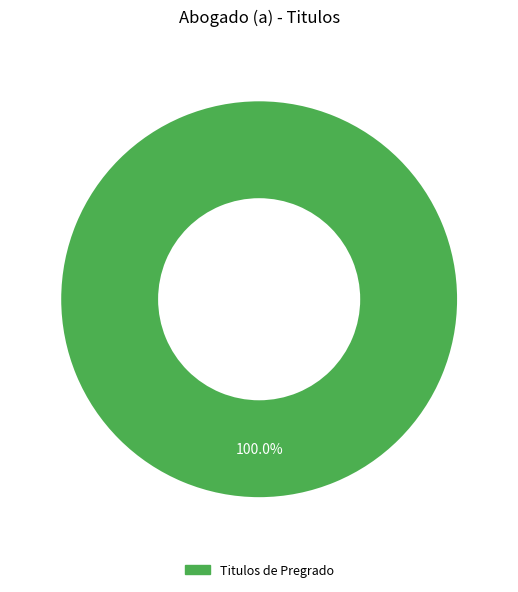

Does any single category account for the majority?

Yes